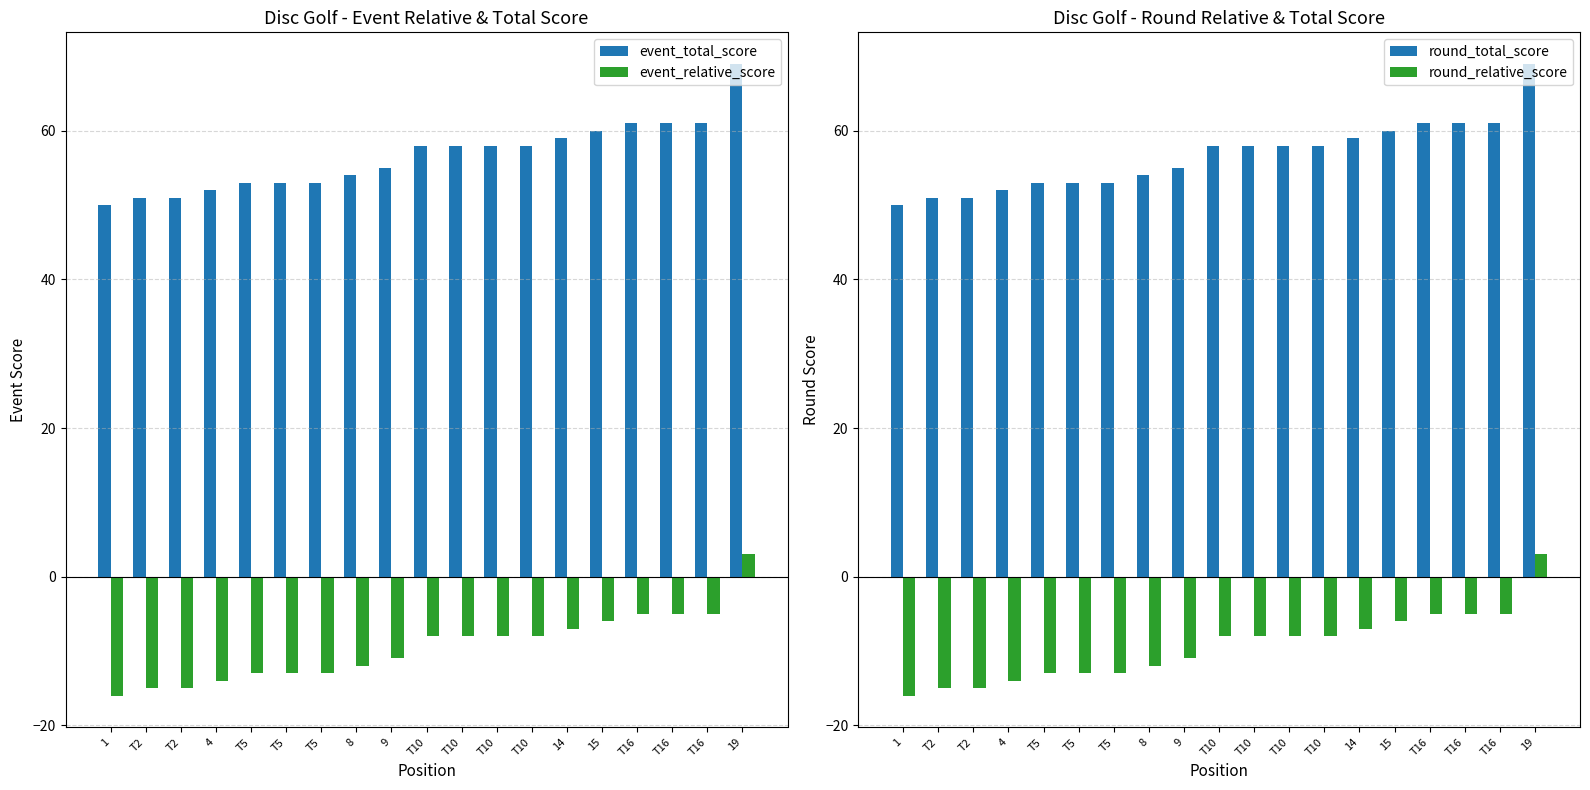

Reading left to right, list all the values displayed in this chart.

event_total_score: 50	51	51	52	53	53	53	54	55	58	58	58	58	59	60	61	61	61	69
event_relative_score: -16	-15	-15	-14	-13	-13	-13	-12	-11	-8	-8	-8	-8	-7	-6	-5	-5	-5	3
round_total_score: 50	51	51	52	53	53	53	54	55	58	58	58	58	59	60	61	61	61	69
round_relative_score: -16	-15	-15	-14	-13	-13	-13	-12	-11	-8	-8	-8	-8	-7	-6	-5	-5	-5	3